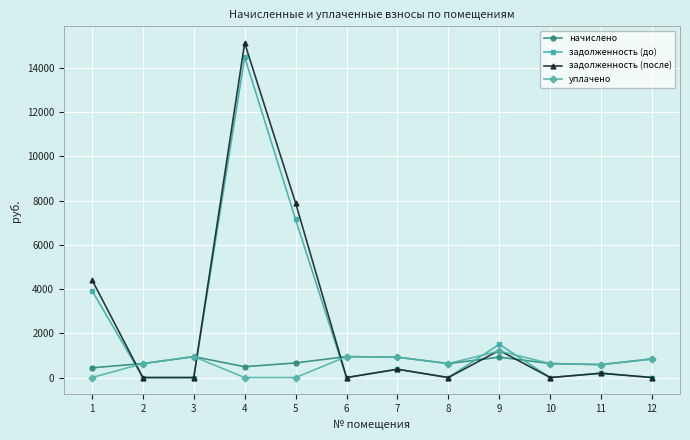

After their last crossing, which series has the higher values: задолженность (до) or начислено?

начислено